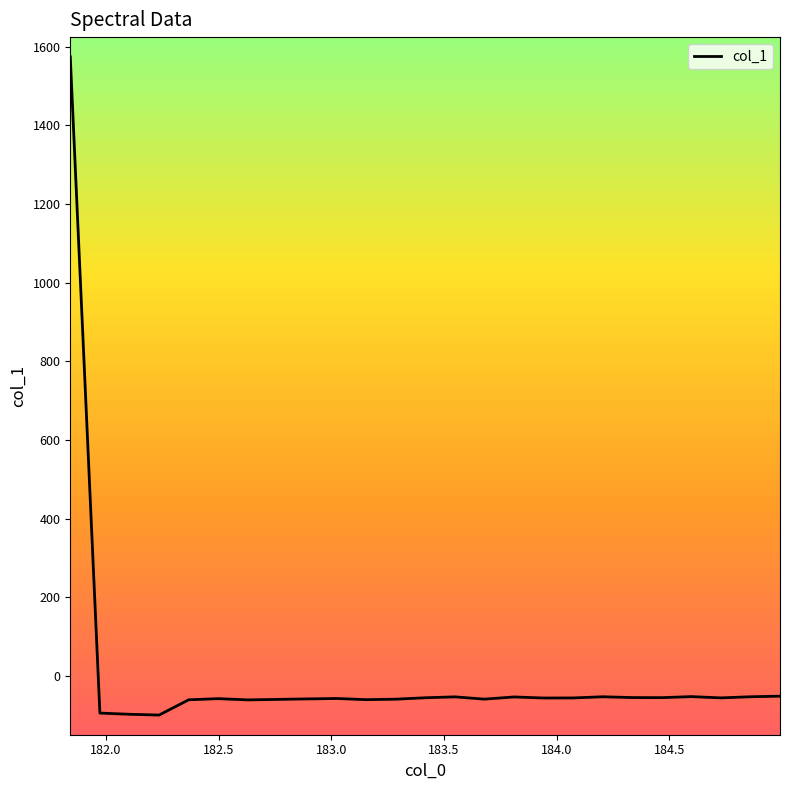

What is the minimum value shown in the chart?

-99.6